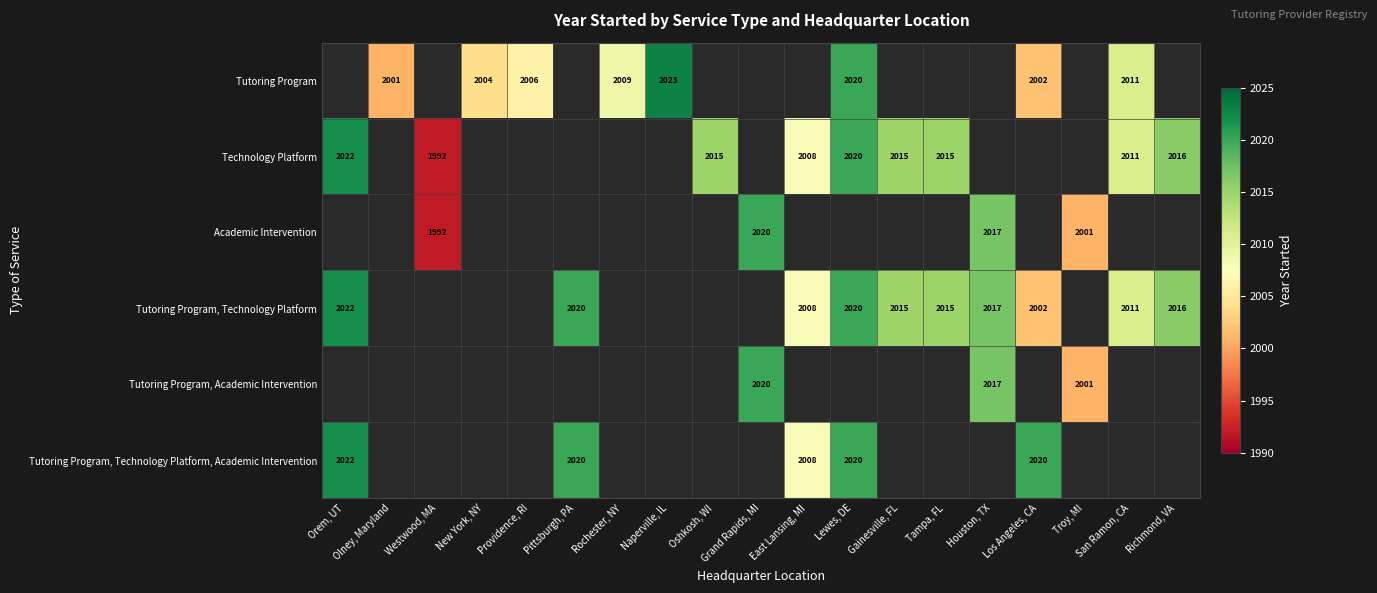

Is it true that Tutoring Program, Technology Platform equals 2008 at East Lansing, MI?

True